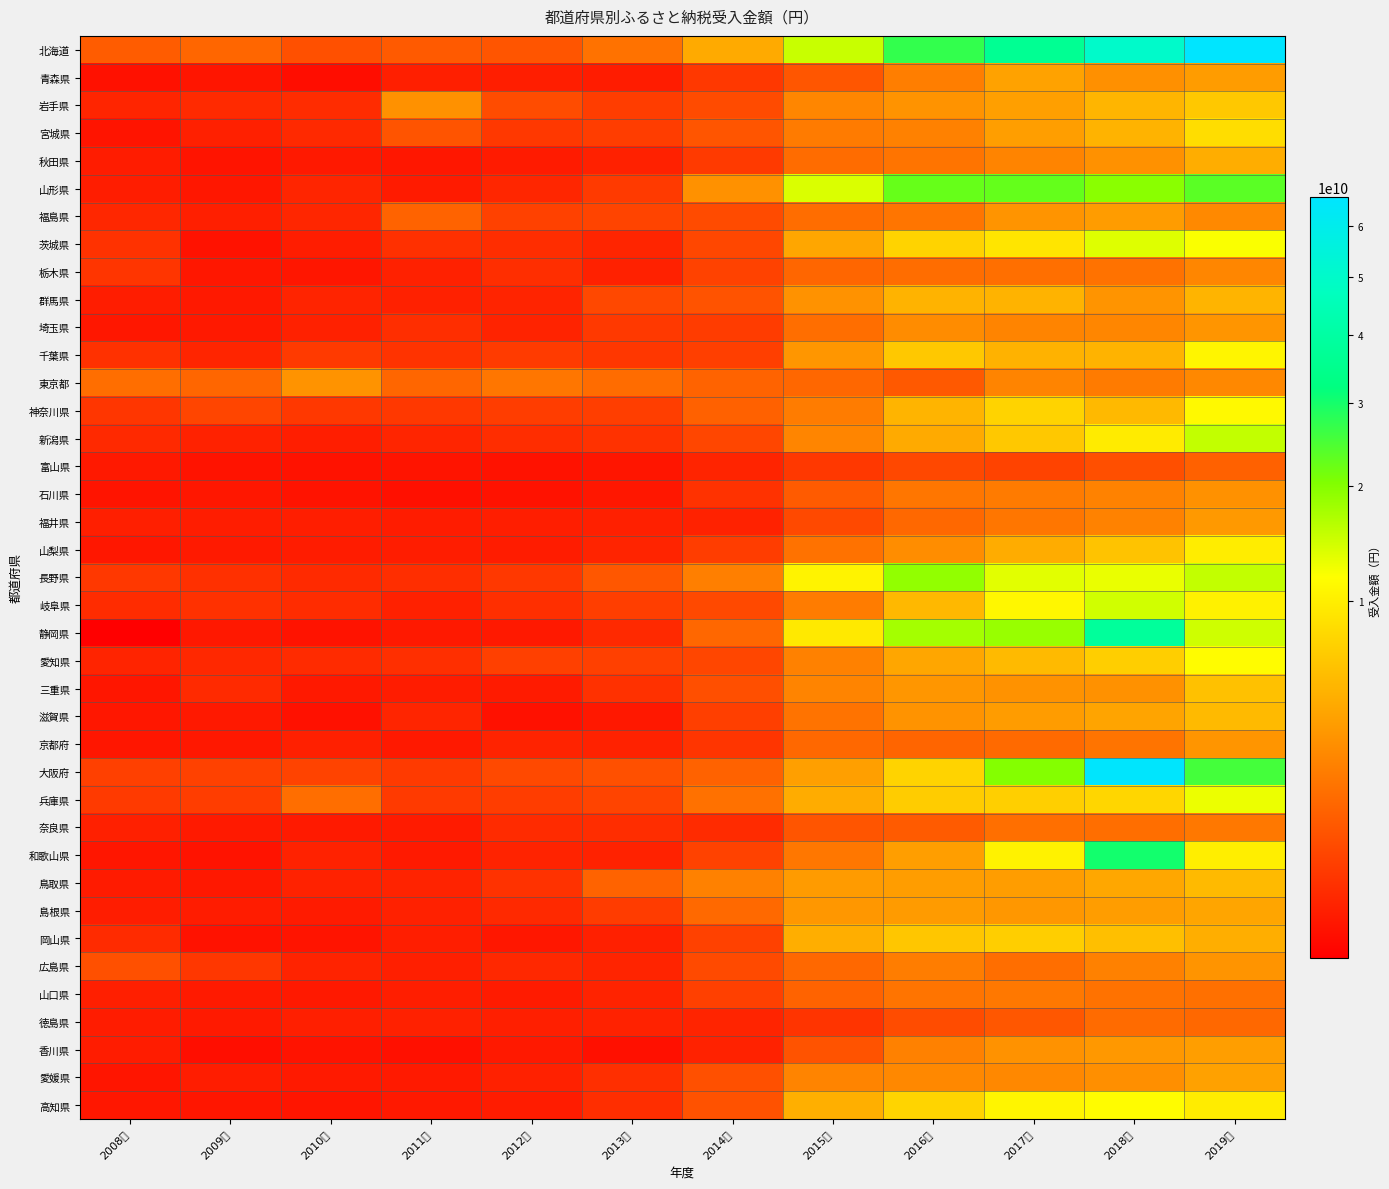

How many series are shown in this chart?

39